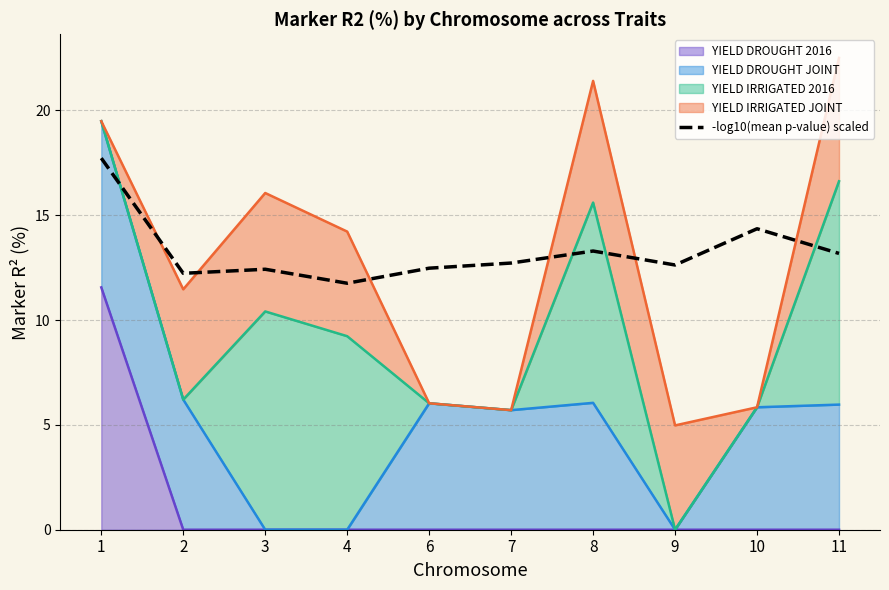

Rank the categories by value from highest to lowest.

1, 10, 8, 11, 7, 9, 6, 3, 2, 4